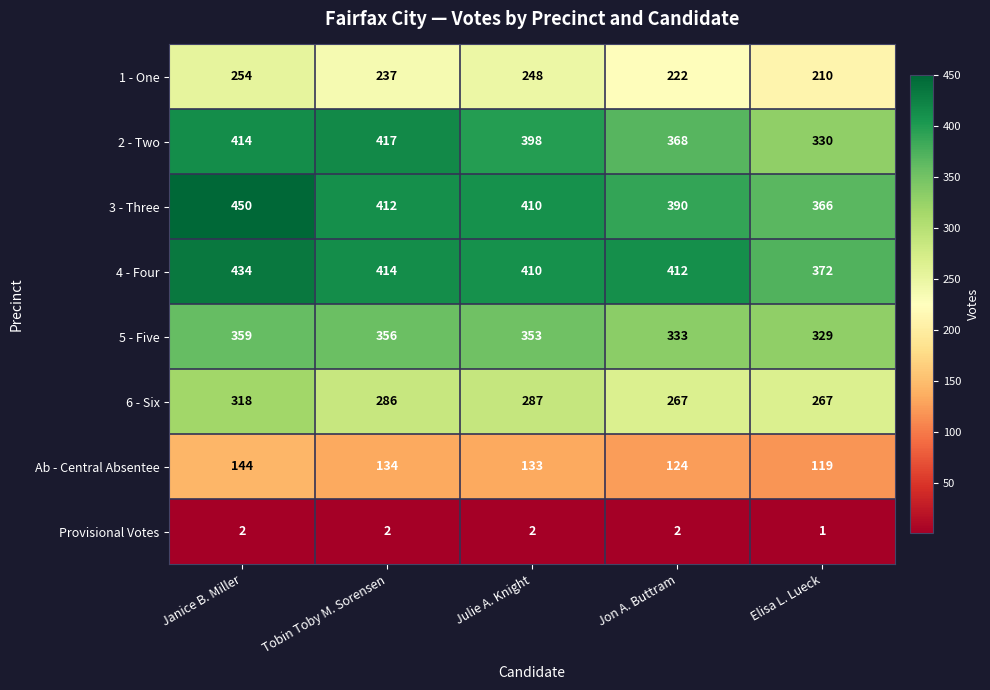

Count the number of data series in this chart.

8